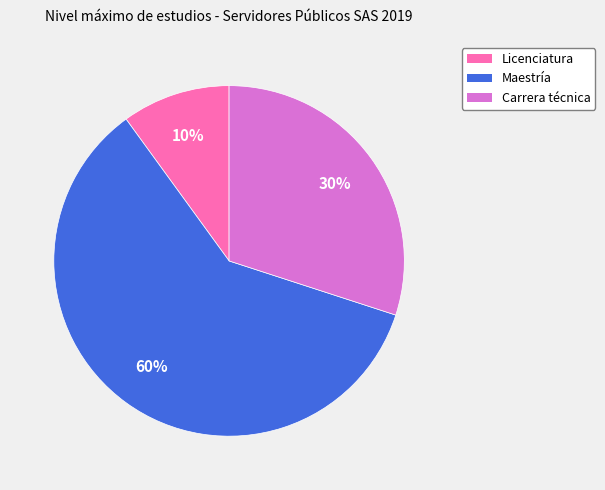

Between Maestría and Carrera técnica, which is larger?

Maestría